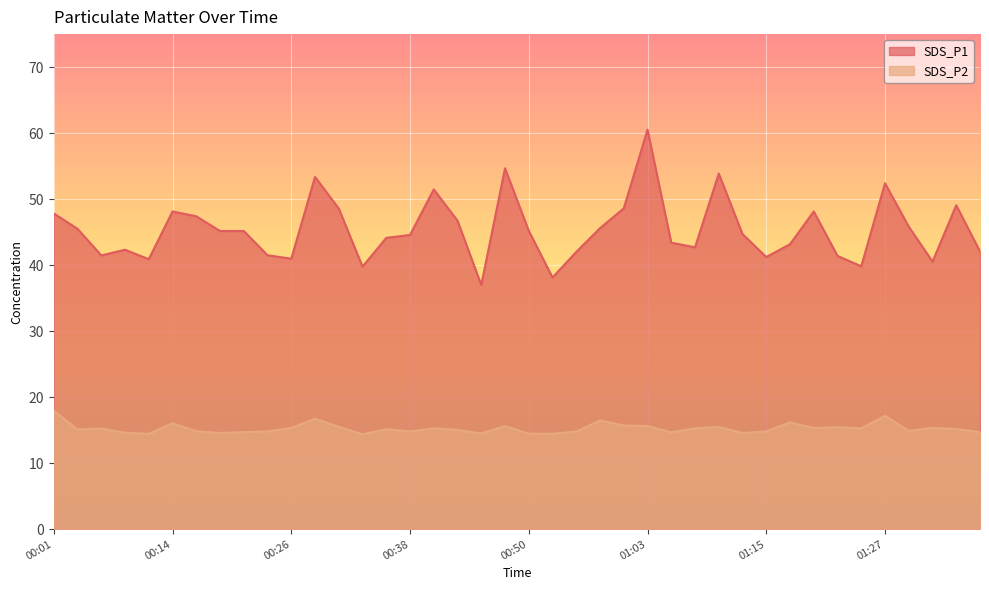

What is the total value across all series at 00:28?

70.1